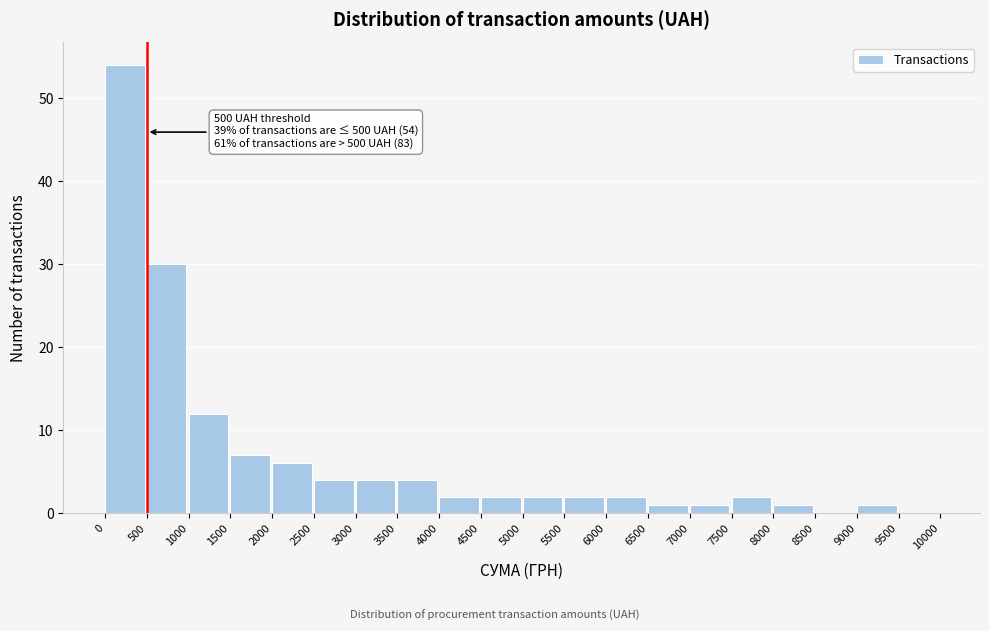

Over which range of the x-axis is the bar tallest?

0 to 500